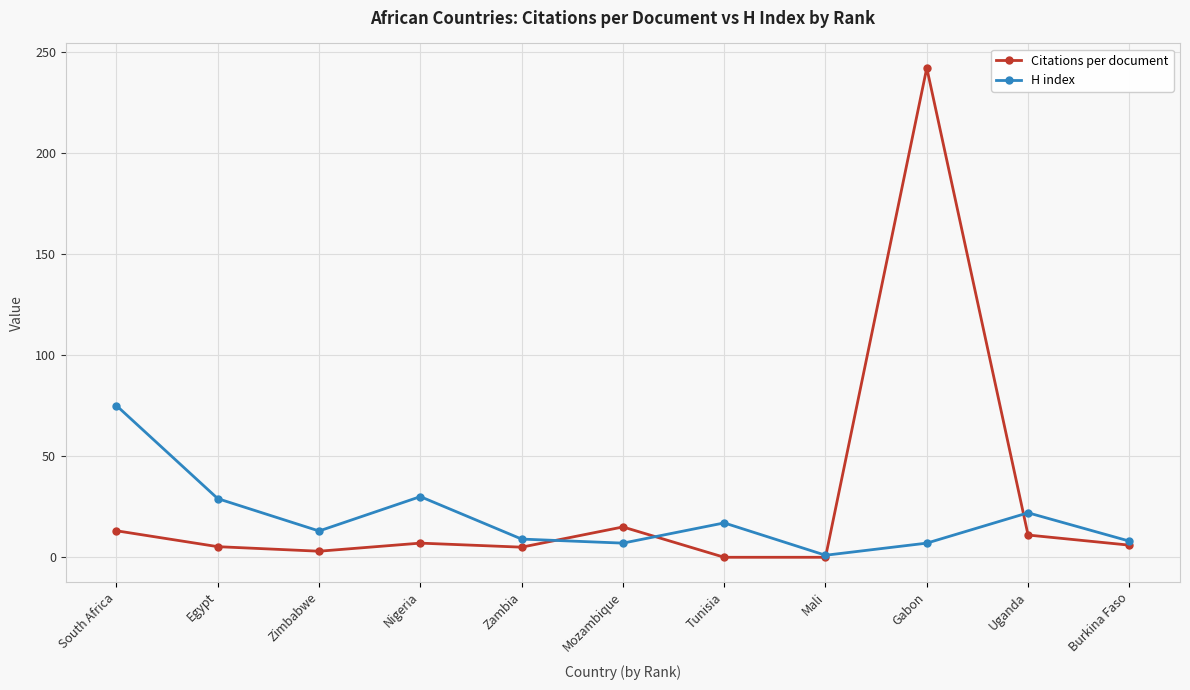

True or false: Citations per document and H index intersect in this chart.

True